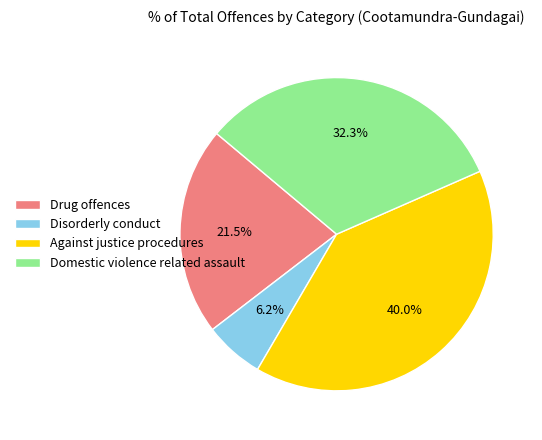

To the nearest percent, what is the difference between the Drug offences and Disorderly conduct slice percentages?

15%